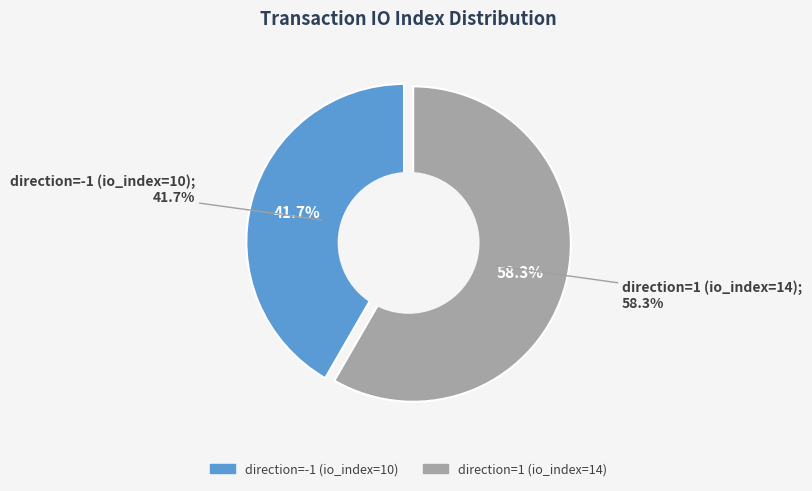

To the nearest percent, what is the combined percentage of direction=1 (io_index=14) and direction=-1 (io_index=10)?

100%